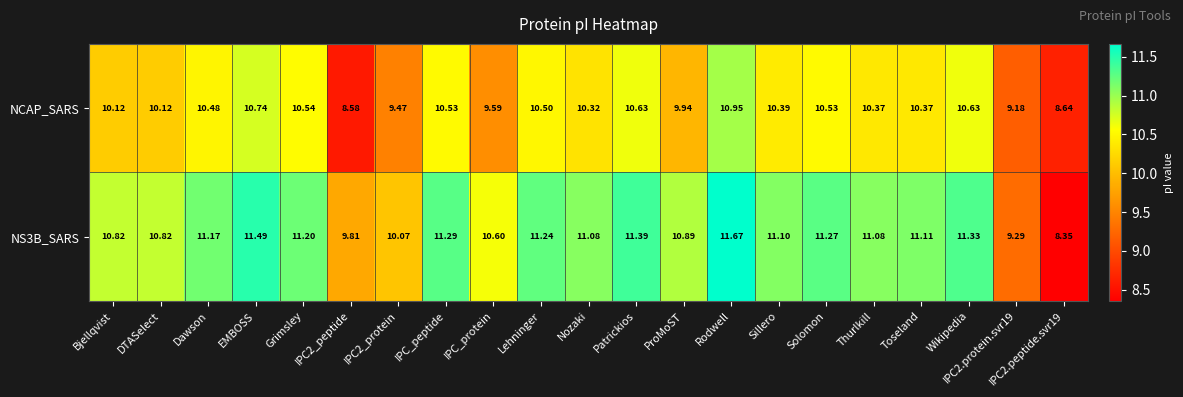

What is the difference between the highest and lowest values at Nozaki?

0.8